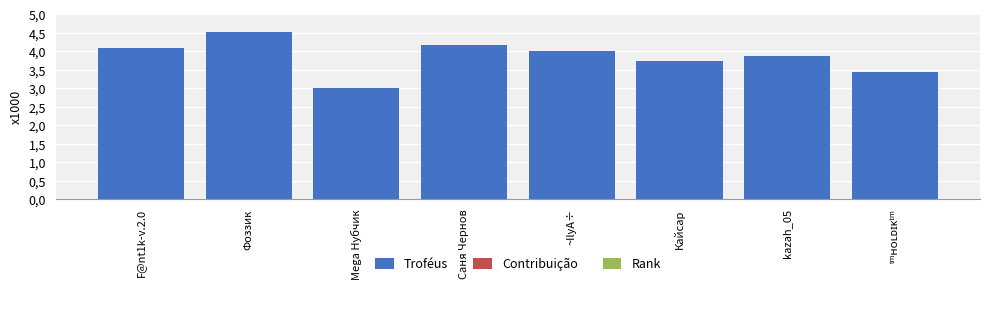

Which series has the widest spread of values?

Troféus